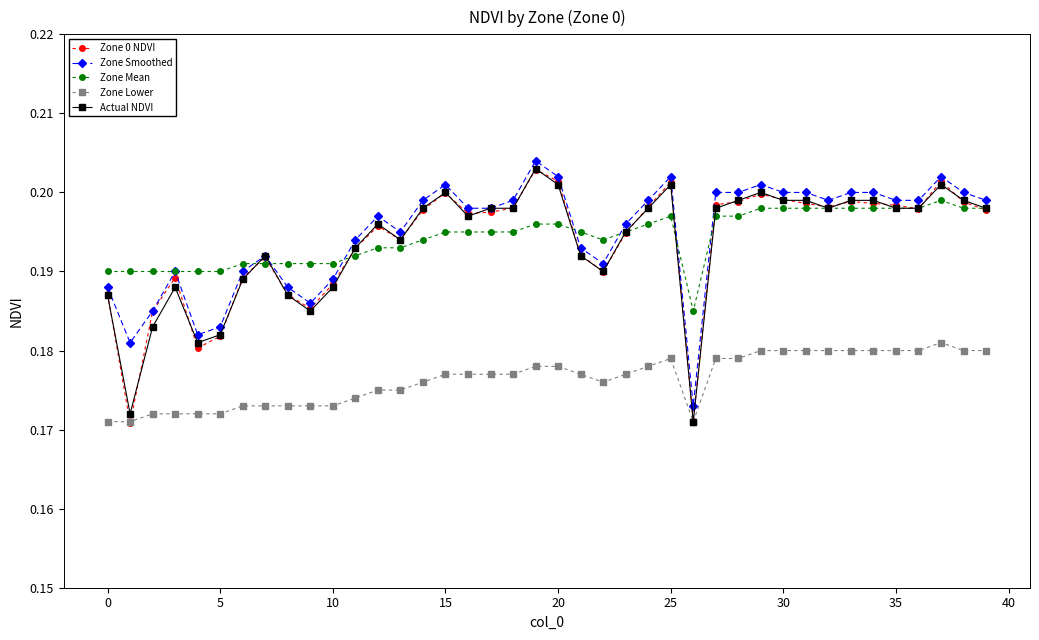

True or false: Zone Smoothed has more than 2 interior local peaks.

True